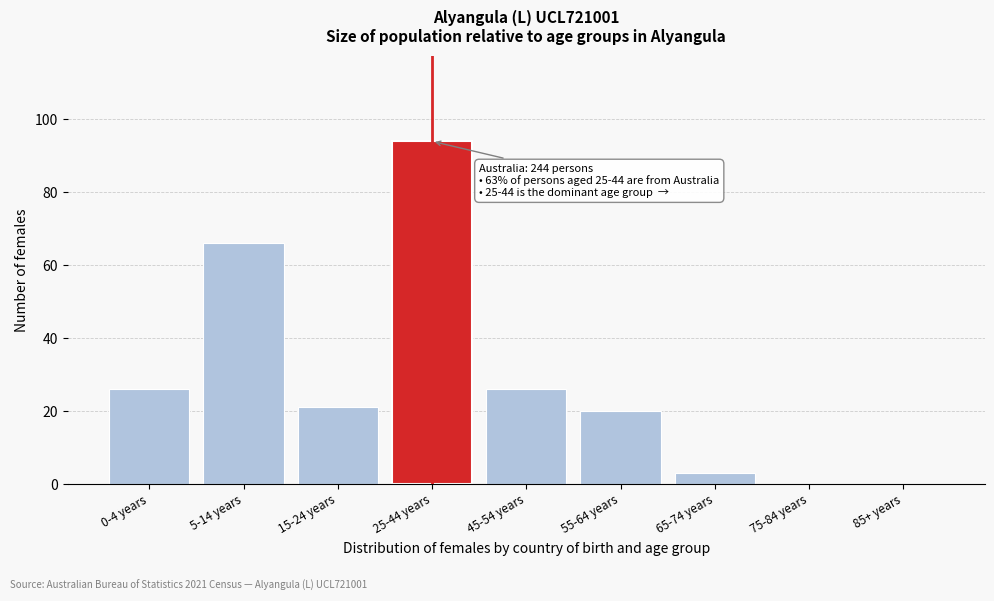

Reading right to left, extract all data points from this chart.

85+ years=0	75-84 years=0	65-74 years=3	55-64 years=20	45-54 years=26	25-44 years=94	15-24 years=21	5-14 years=66	0-4 years=26